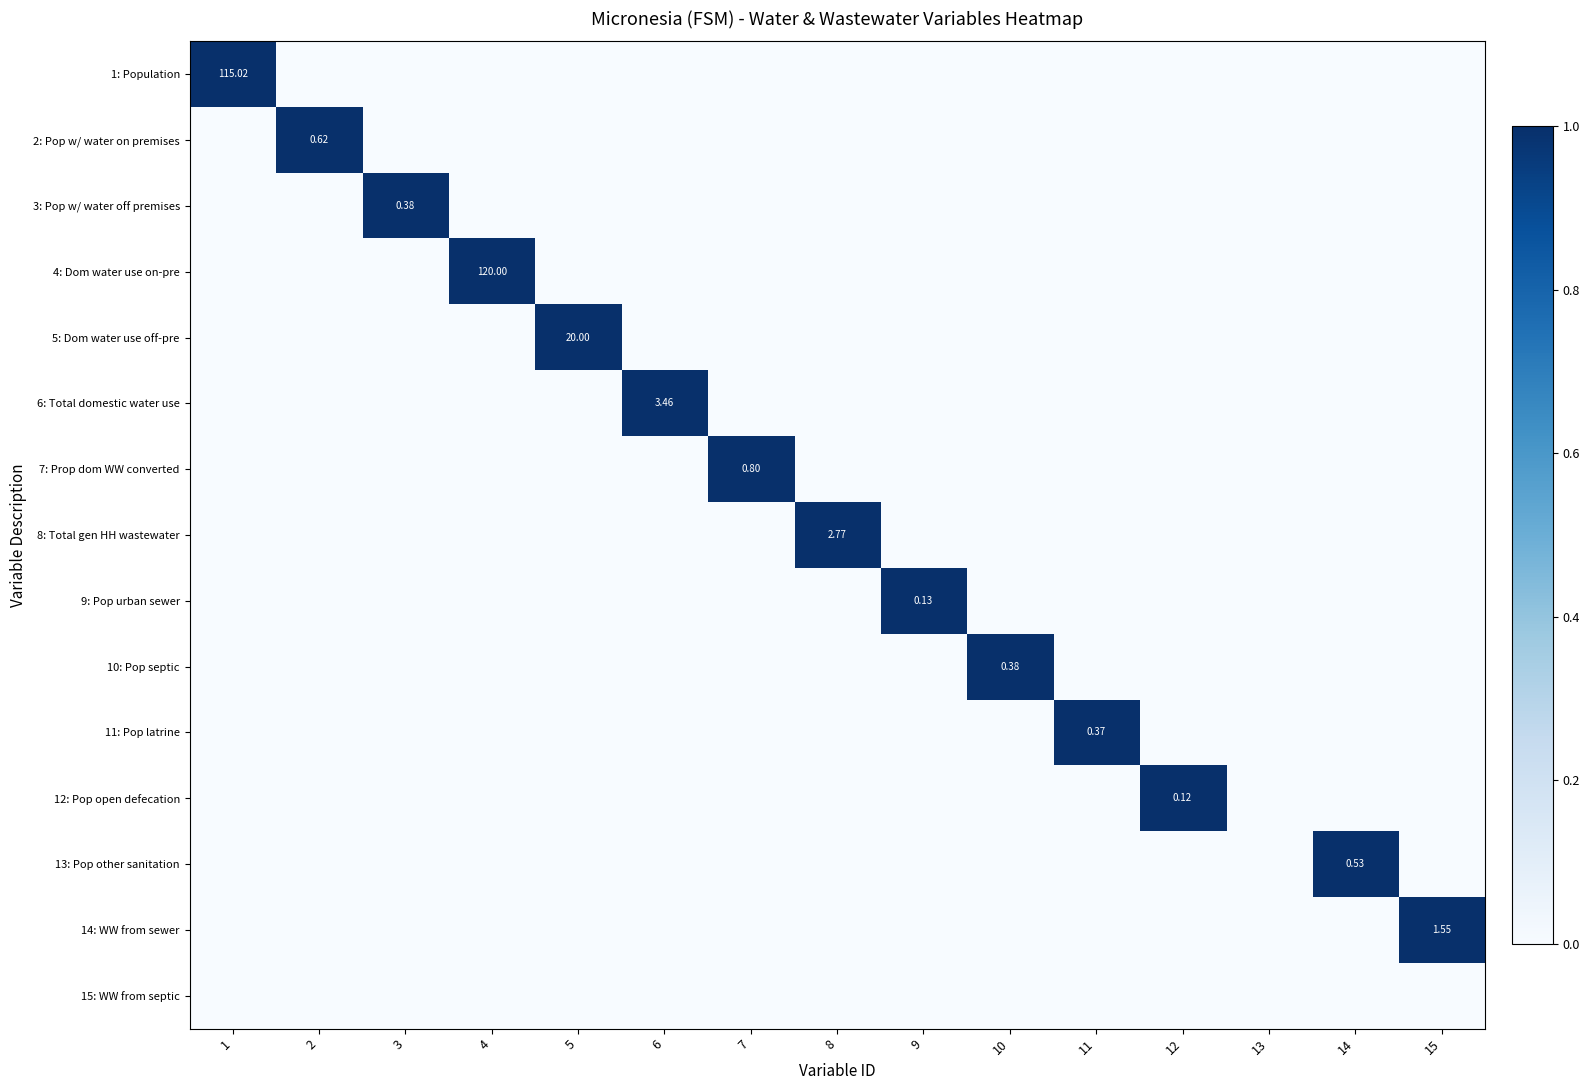

True or false: 12: Pop open defecation has a value of 0 at 1.

True